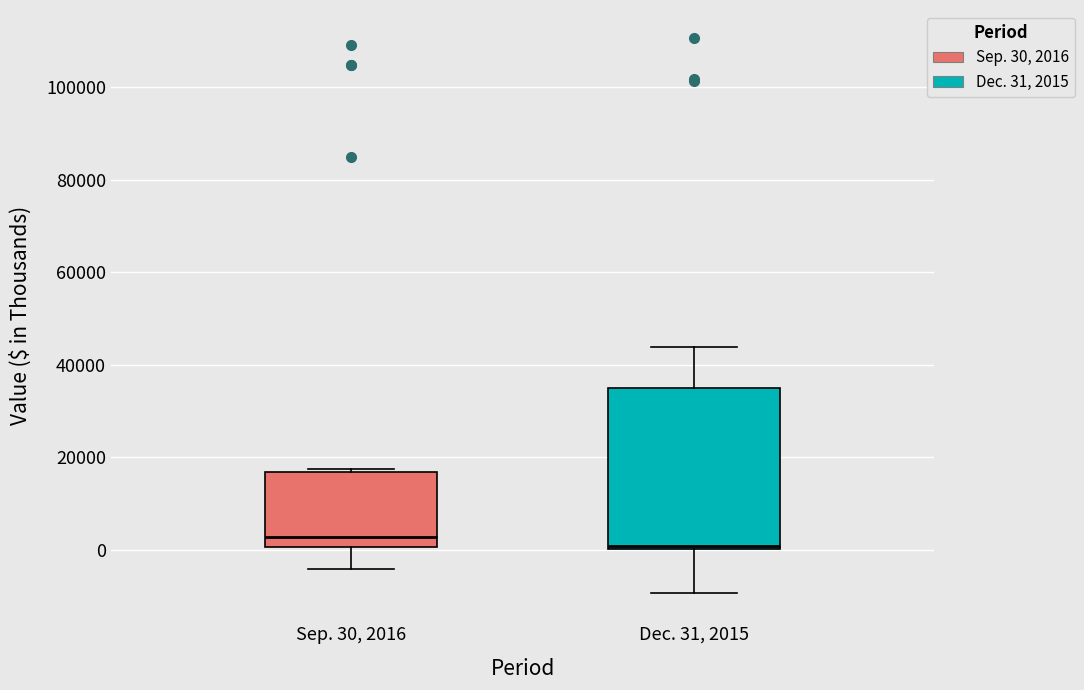

Reading left to right, read every box against the y-axis: the position of its median line, the range the box covers, and the ends of its whiskers. The values are not printed on the chart, so give them approximately, as read against the axis.

Sep. 30, 2016: median 2000, box 0 to 16000, whiskers -4000 to 18000
Dec. 31, 2015: median 0 (just above the box's lower edge), box 0 to 36000, whiskers -10000 to 44000